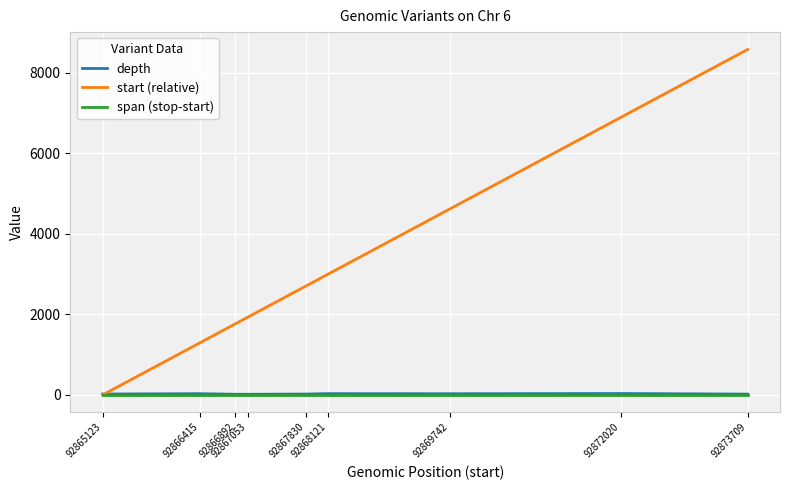

How many lines are shown in the chart?

3